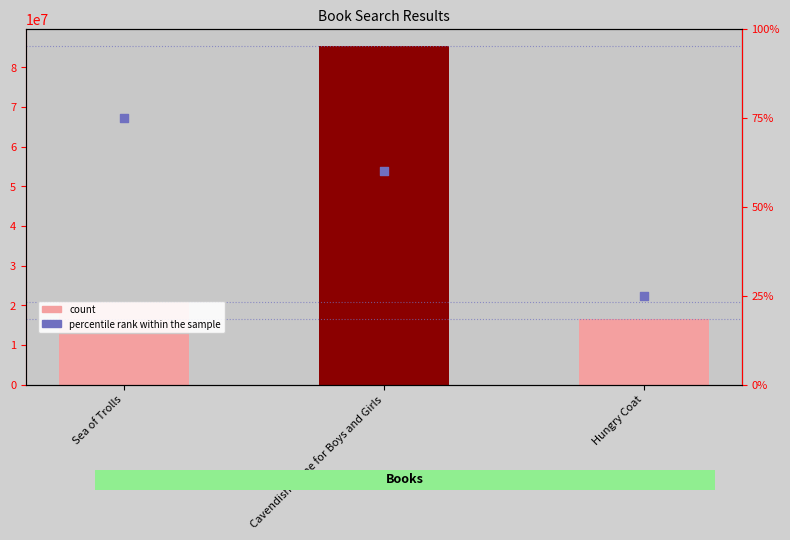

At how many categories does at least one series exceed 32999094?

1